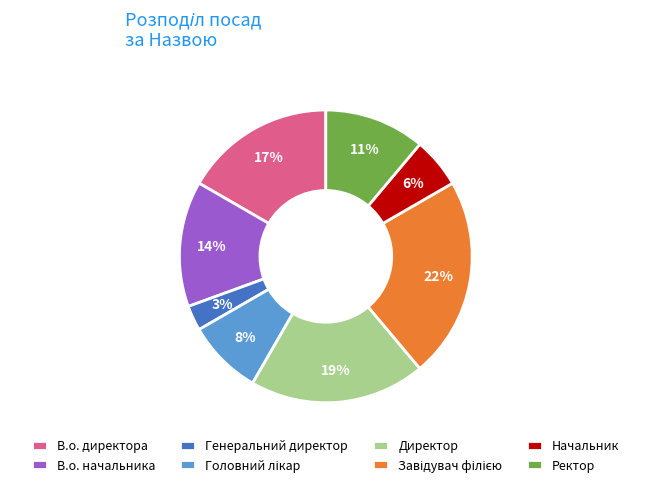

What percentage is the В.о. директора slice, to the nearest percent?

17%